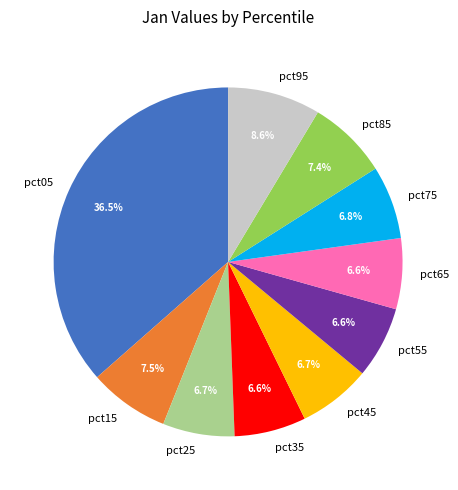

Is it true that pct65 is 12% of the pie?

False